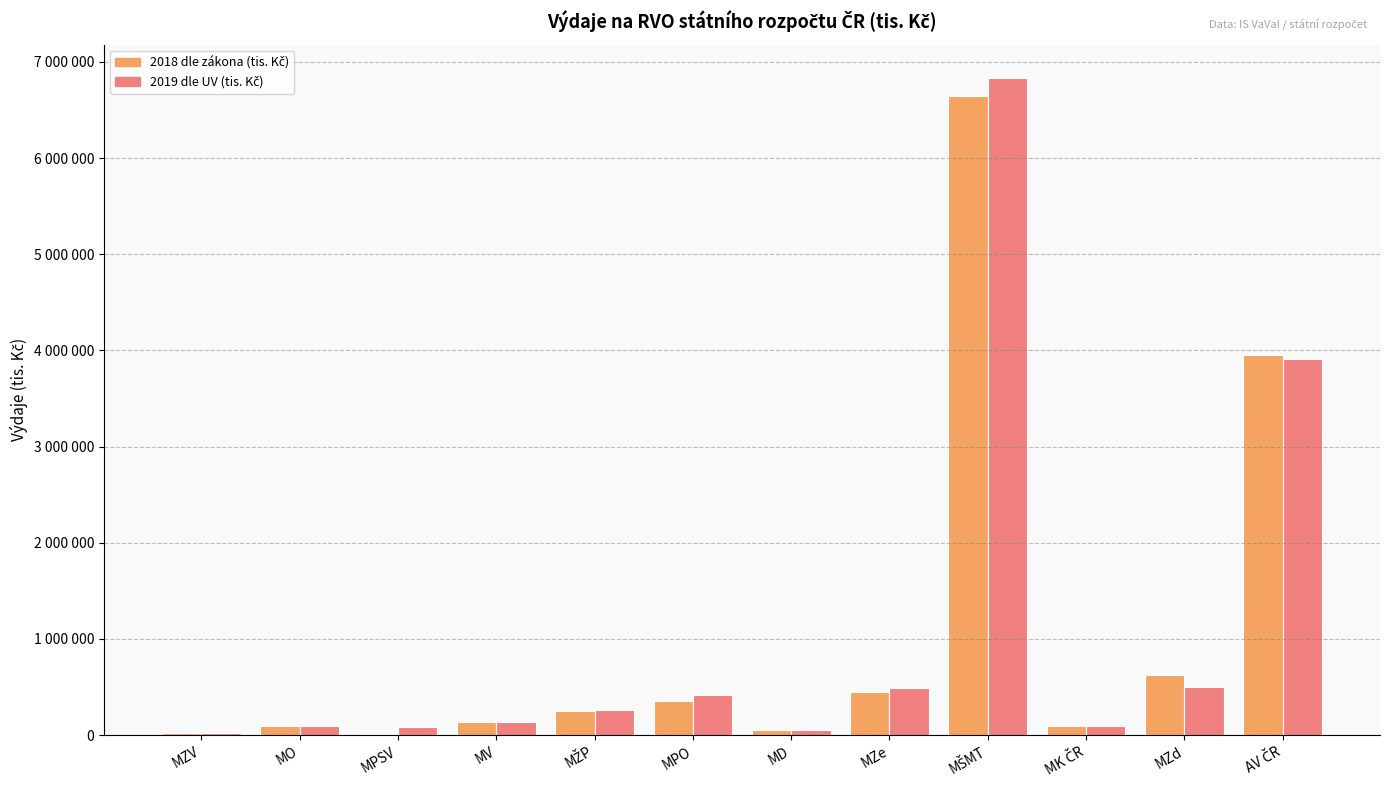

Reading left to right, transcribe all the data shown in this chart.

2018 dle zákona (tis. Kč): MZV=25152	MO=91166	MPSV=14000	MV=139047	MŽP=248379	MPO=355737	MD=50000	MZe=453206	MŠMT=6643498	MK ČR=90039	MZd=627260	AV ČR=3949736
2019 dle UV (tis. Kč): MZV=25336	MO=94489	MPSV=80000	MV=139047	MŽP=257600	MPO=420923	MD=50000	MZe=491031	MŠMT=6837097	MK ČR=93354	MZd=500101	AV ČR=3911947